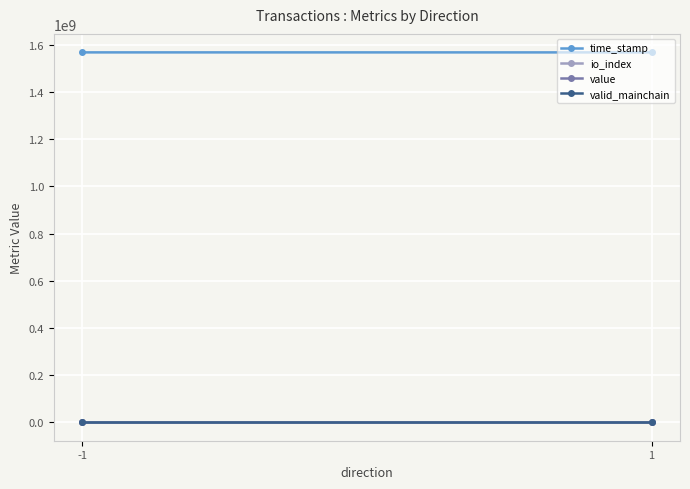

List the series in order of their peak value, lowest first.

valid_mainchain, io_index, value, time_stamp